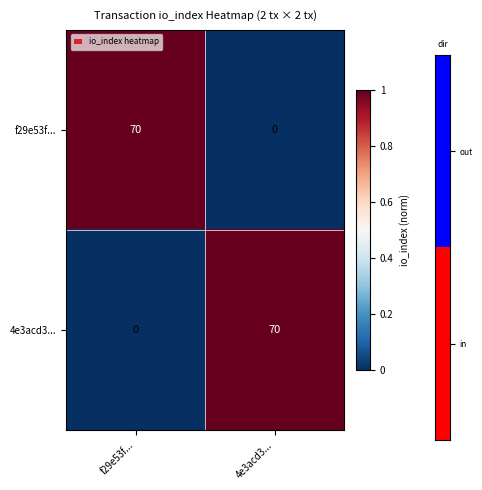

What is the greatest value displayed?

70